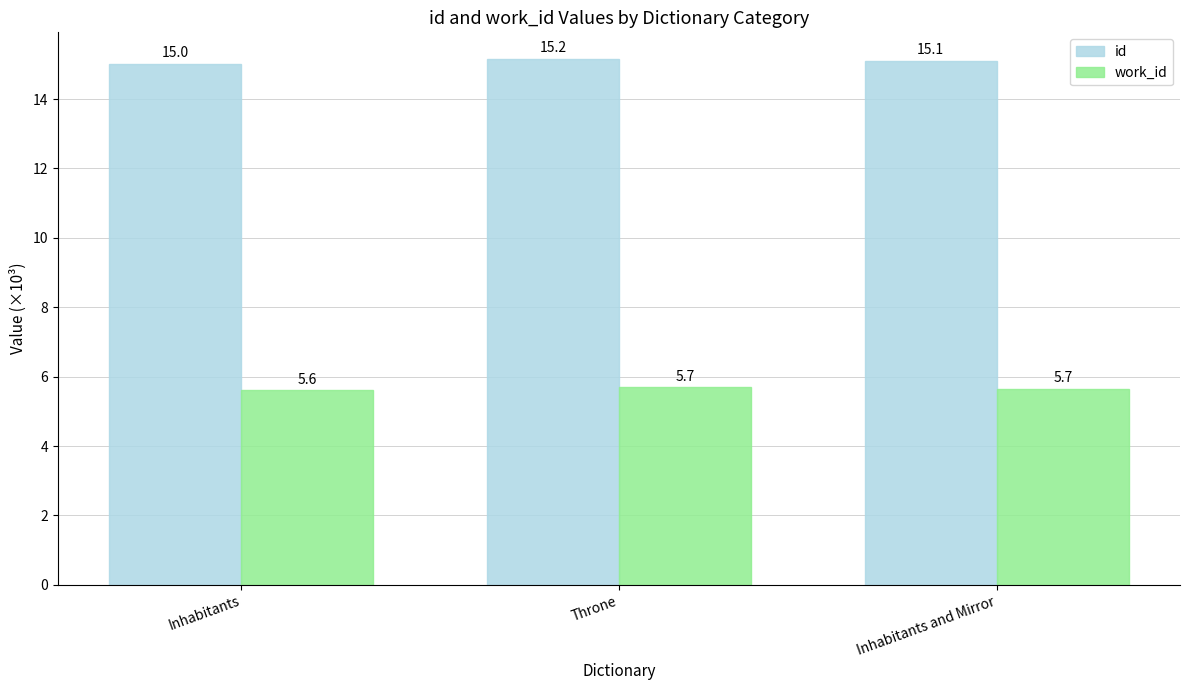

Rank the categories by id value from lowest to highest.

Inhabitants, Inhabitants and Mirror, Throne